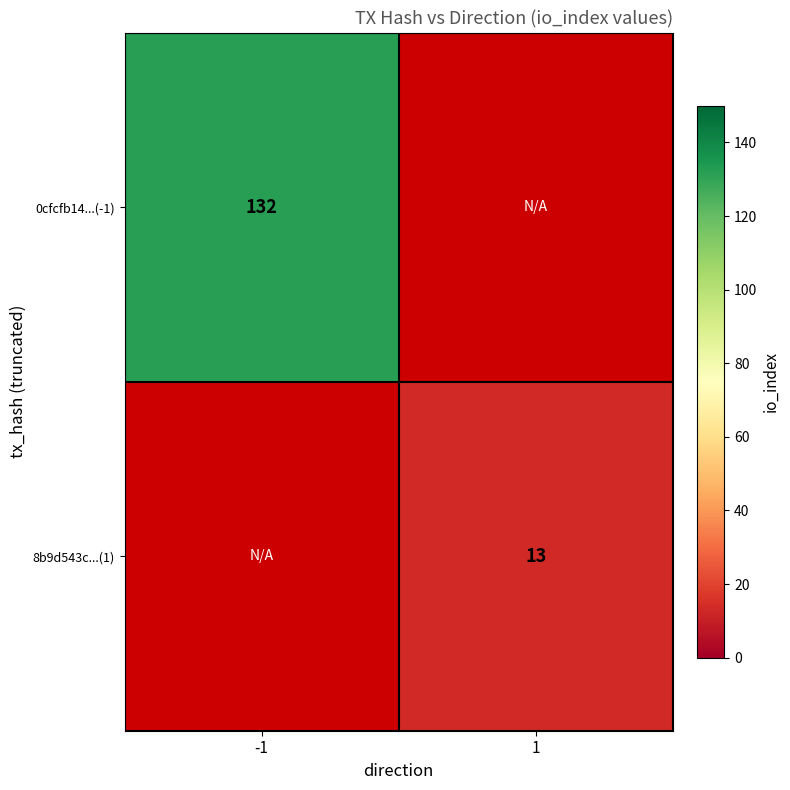

Is the value of 0cfcfb14...(-1) at -1 greater than the value of 8b9d543c...(1) at 1?

Yes